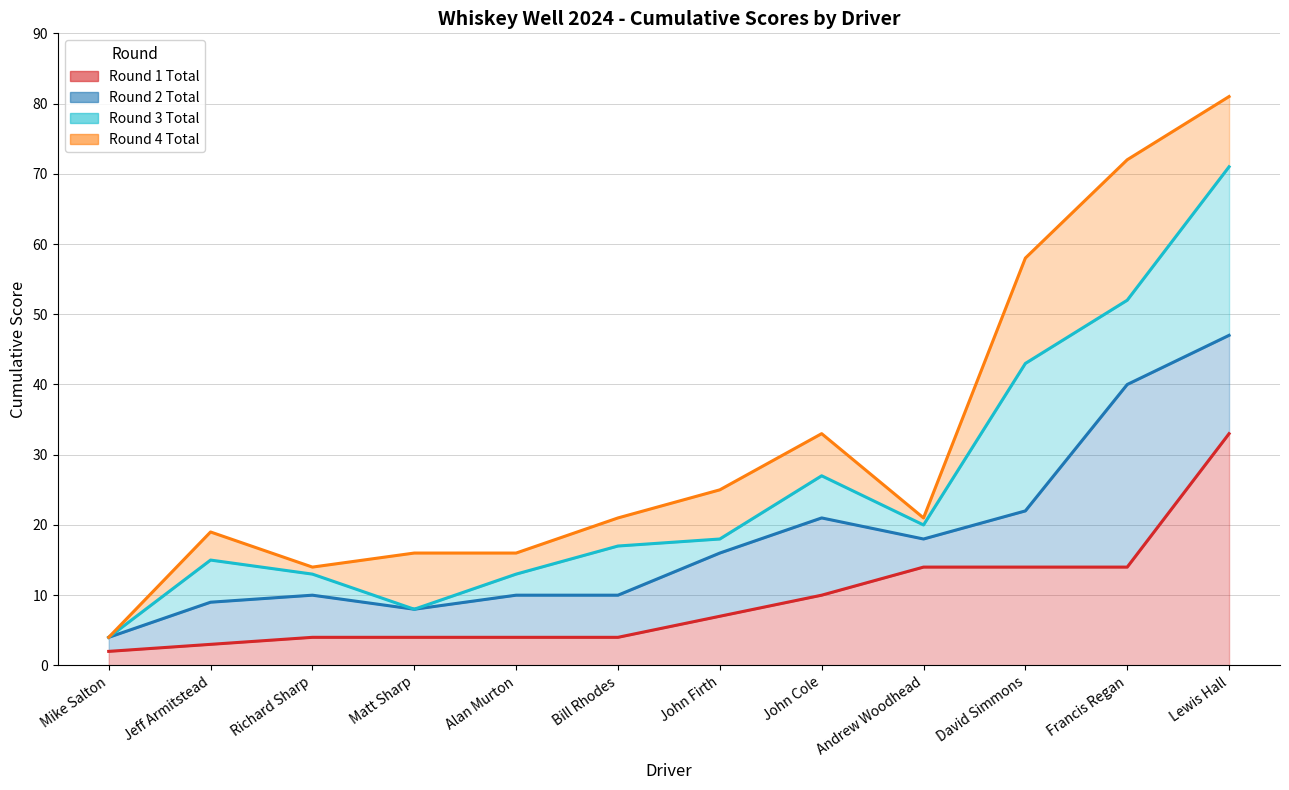

What is the average value of the Round 1 Total series?

9